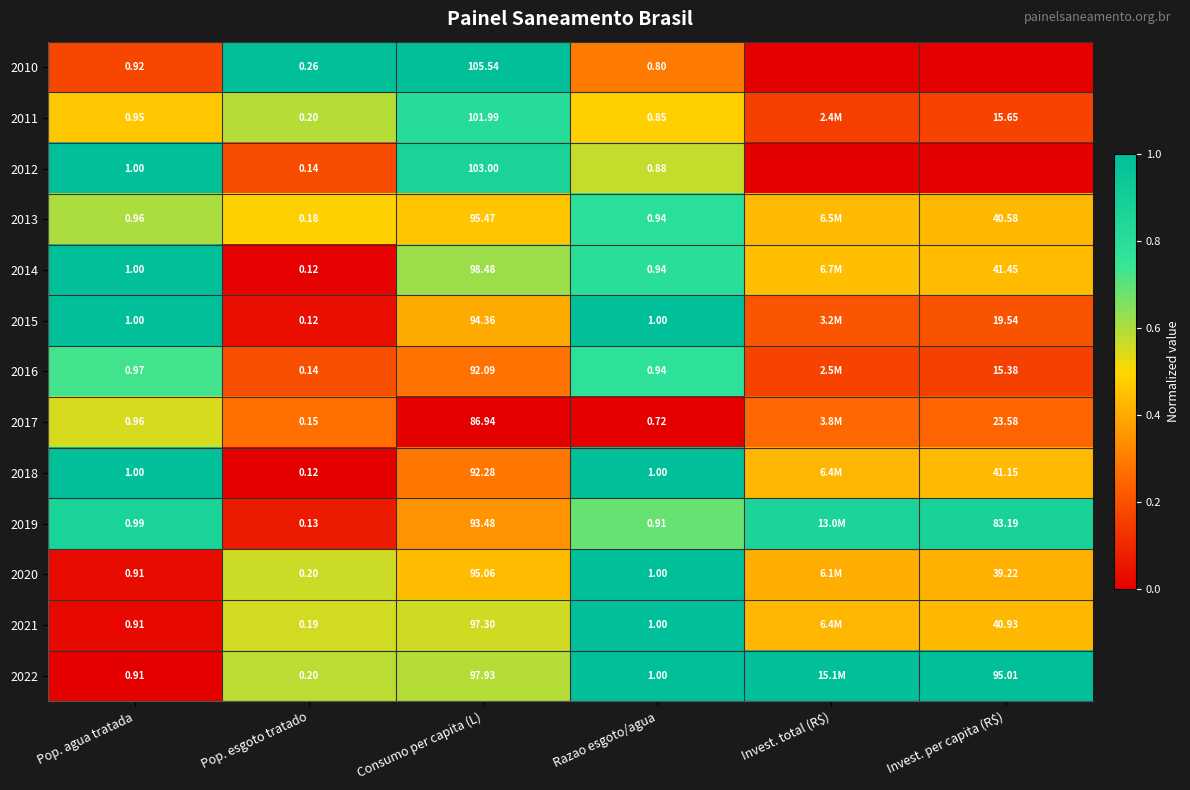

Is the value of 2010 at Pop. agua tratada greater than the value of 2017 at Consumo per capita (L)?

No